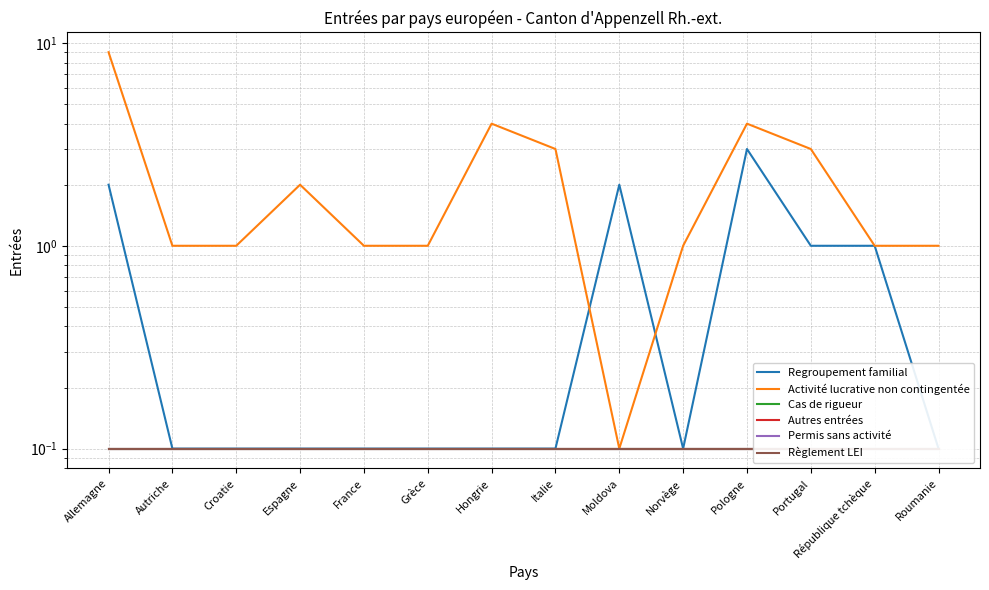

What is the total value across all series at Autriche?

1.5